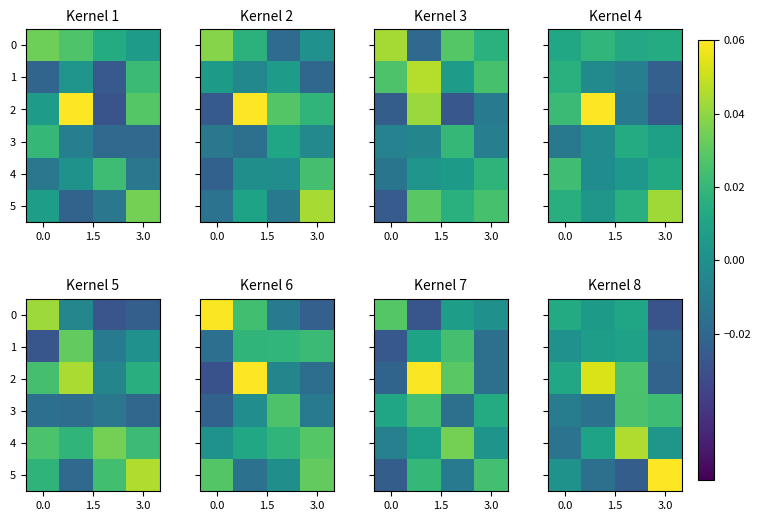

Which category has the lowest value in the 0 series?

3.0